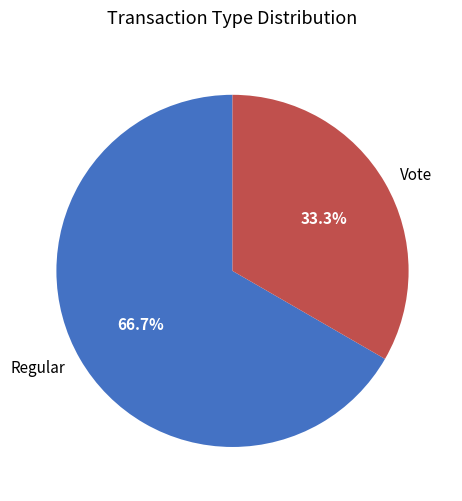

What is the smallest slice in the pie chart?

Vote